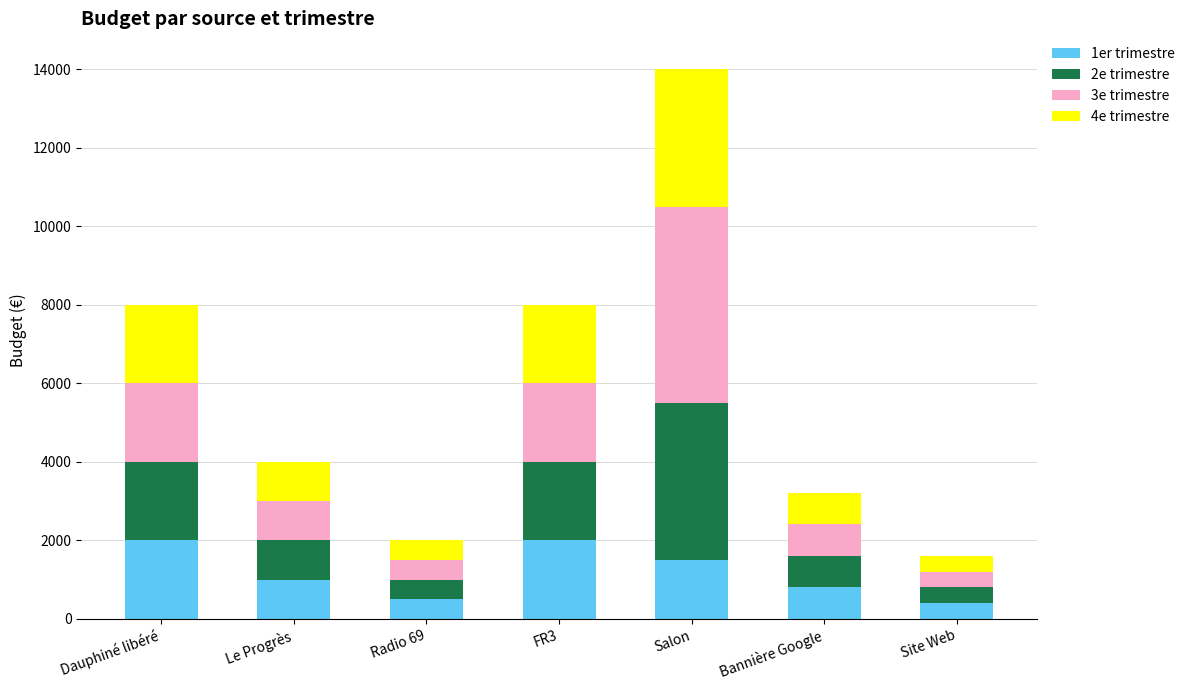

What is the lowest value of the 1er trimestre series?

400